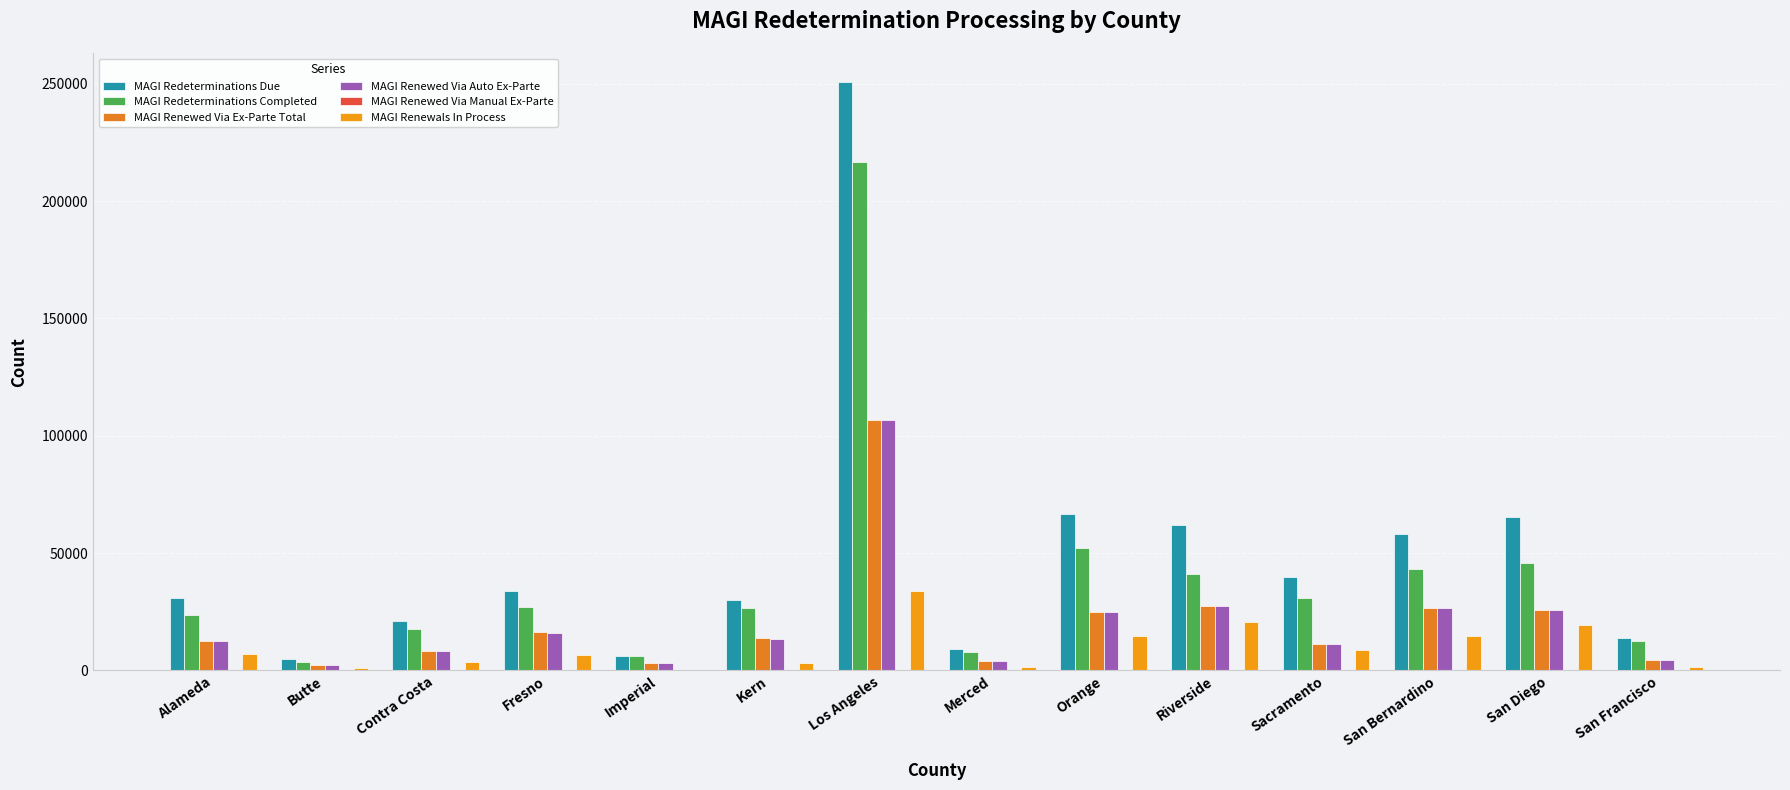

What is the value of the MAGI Renewed Via Manual Ex-Parte bar at the 10th from the left?

33